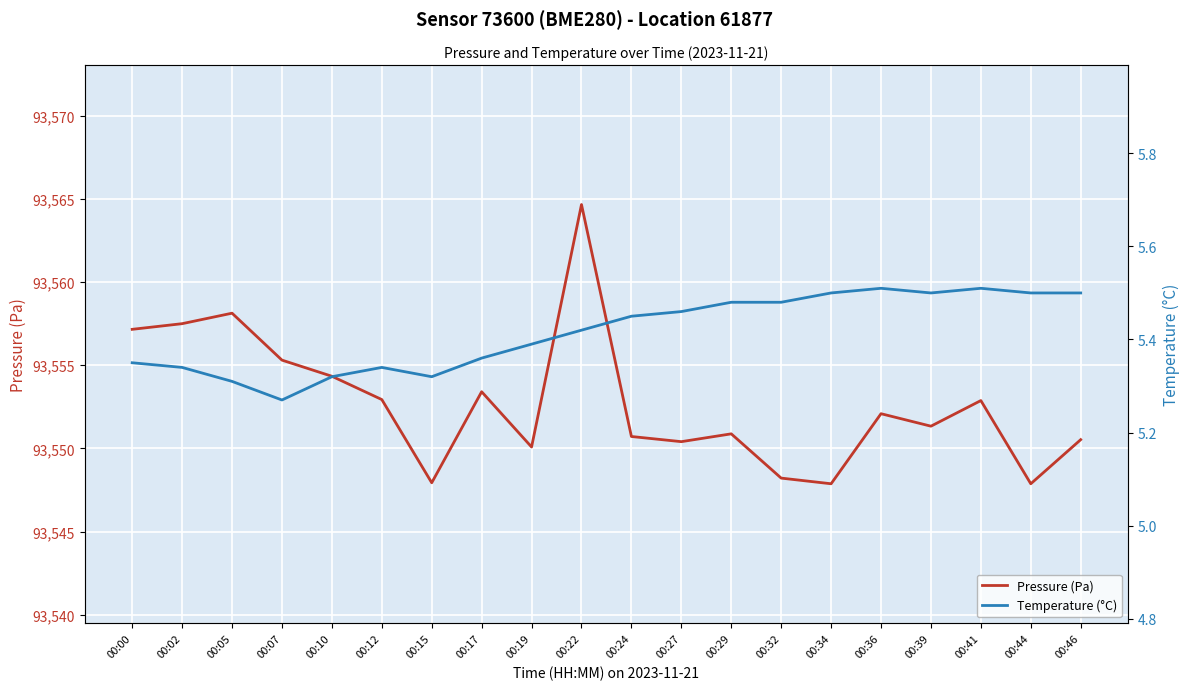

Which series changed the most between 00:00 and 00:07?

Pressure (Pa)